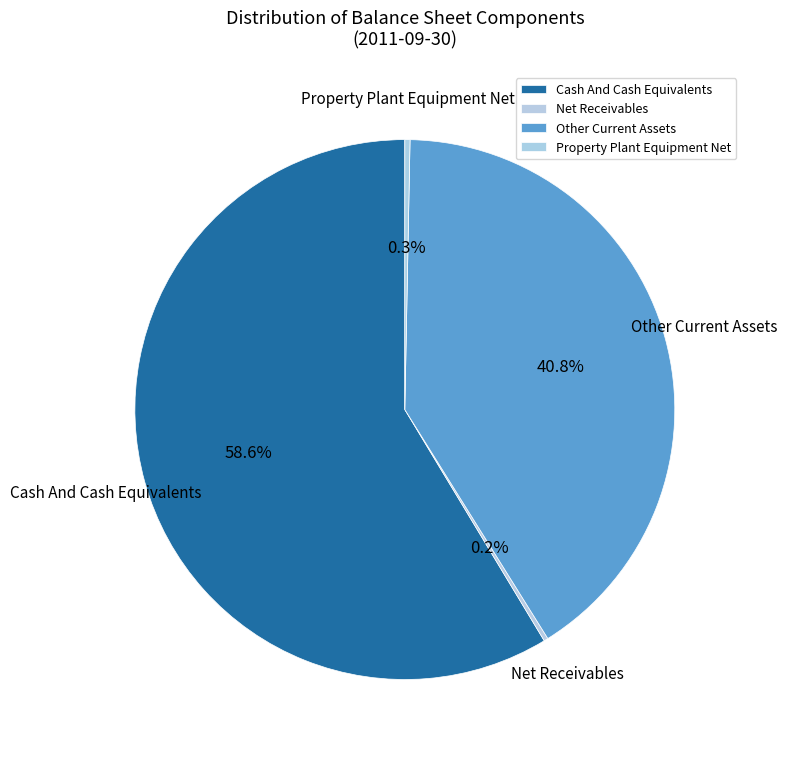

Which slice is the largest?

Cash And Cash Equivalents